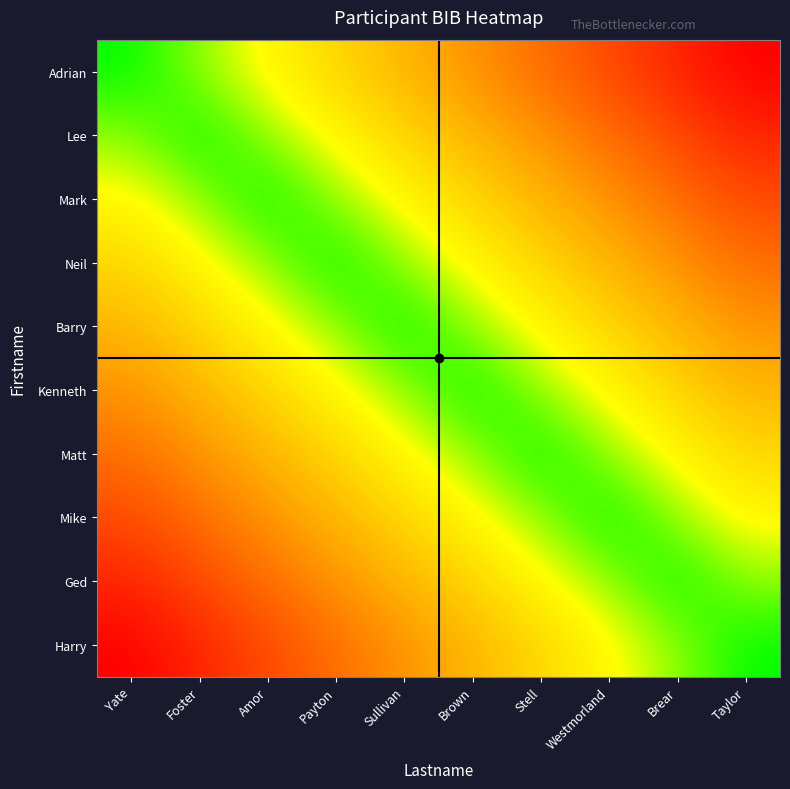

Reading left to right, list all the values displayed in this chart.

Adrian: Yate=0	Foster=1	Amor=2	Payton=3	Sullivan=4	Brown=5	Stell=6	Westmorland=7	Brear=8	Taylor=9
Lee: Yate=1	Foster=0	Amor=1	Payton=2	Sullivan=3	Brown=4	Stell=5	Westmorland=6	Brear=7	Taylor=8
Mark: Yate=2	Foster=1	Amor=0	Payton=1	Sullivan=2	Brown=3	Stell=4	Westmorland=5	Brear=6	Taylor=7
Neil: Yate=3	Foster=2	Amor=1	Payton=0	Sullivan=1	Brown=2	Stell=3	Westmorland=4	Brear=5	Taylor=6
Barry: Yate=4	Foster=3	Amor=2	Payton=1	Sullivan=0	Brown=1	Stell=2	Westmorland=3	Brear=4	Taylor=5
Kenneth: Yate=5	Foster=4	Amor=3	Payton=2	Sullivan=1	Brown=0	Stell=1	Westmorland=2	Brear=3	Taylor=4
Matt: Yate=6	Foster=5	Amor=4	Payton=3	Sullivan=2	Brown=1	Stell=0	Westmorland=1	Brear=2	Taylor=3
Mike: Yate=7	Foster=6	Amor=5	Payton=4	Sullivan=3	Brown=2	Stell=1	Westmorland=0	Brear=1	Taylor=2
Ged: Yate=8	Foster=7	Amor=6	Payton=5	Sullivan=4	Brown=3	Stell=2	Westmorland=1	Brear=0	Taylor=1
Harry: Yate=9	Foster=8	Amor=7	Payton=6	Sullivan=5	Brown=4	Stell=3	Westmorland=2	Brear=1	Taylor=0